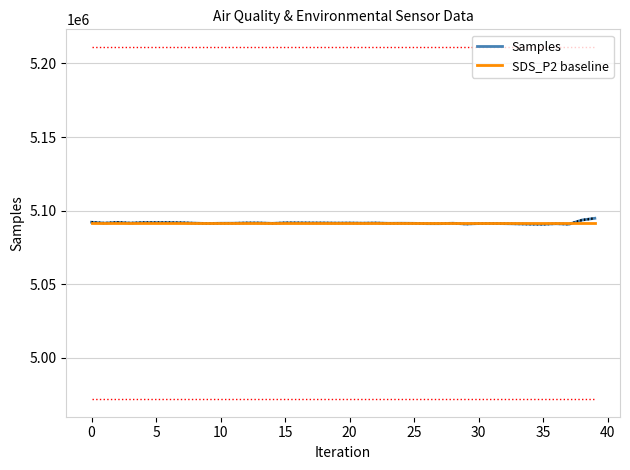

Reading left to right, extract all data points from this chart.

Samples: 5092166.0	5091564.0	5092061.0	5091594.0	5091938.0	5091933.0	5091933.0	5091820.0	5091531.0	5091293.0	5091463.0	5091489.0	5091692.0	5091676.0	5091400.0	5091764.0	5091736.0	5091678.0	5091663.0	5091585.0	5091628.0	5091533.0	5091649.0	5091419.0	5091476.0	5091405.0	5091185.0	5091178.0	5091479.0	5090930.0	5091253.0	5091312.0	5091193.0	5091032.0	5090872.0	5090797.0	5091141.0	5090837.0	5093643.0	5094836.0
SDS_P2 baseline: 5091619.4	5091619.4	5091619.4	5091619.4	5091619.4	5091619.4	5091619.4	5091619.4	5091619.4	5091619.4	5091619.4	5091619.4	5091619.4	5091619.4	5091619.4	5091619.4	5091619.4	5091619.4	5091619.4	5091619.4	5091619.4	5091619.4	5091619.4	5091619.4	5091619.4	5091619.4	5091619.4	5091619.4	5091619.4	5091619.4	5091619.4	5091619.4	5091619.4	5091619.4	5091619.4	5091619.4	5091619.4	5091619.4	5091619.4	5091619.4